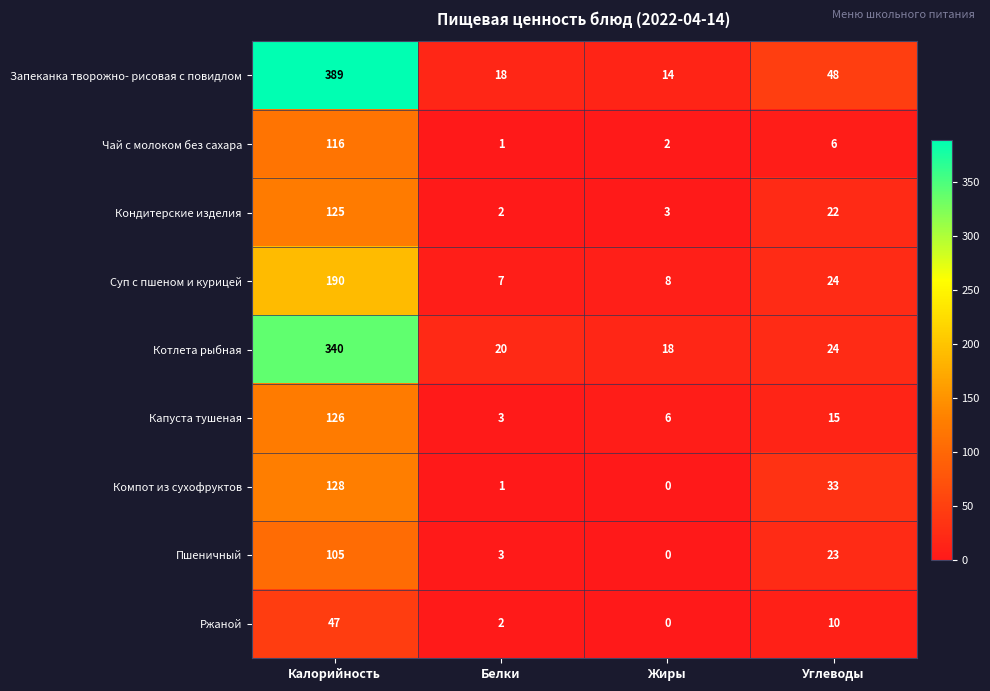

At which label is Кондитерские изделия closest to 63?

Углеводы